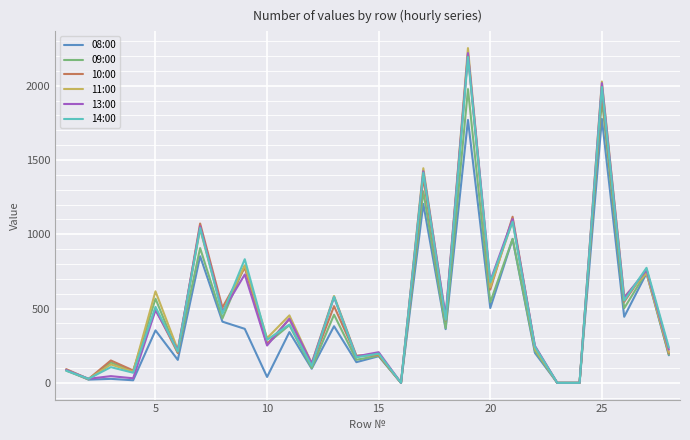

Which series has the widest spread of values?

11:00